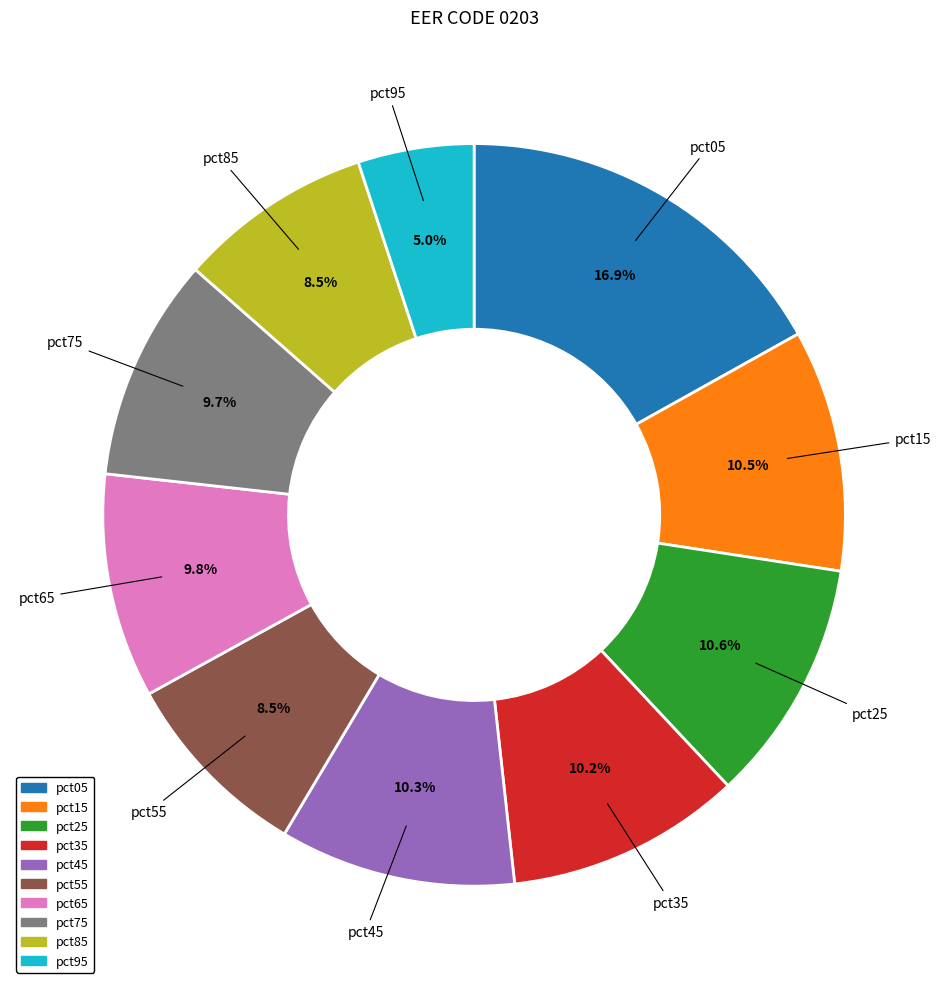

Between pct75 and pct85, which is larger?

pct75